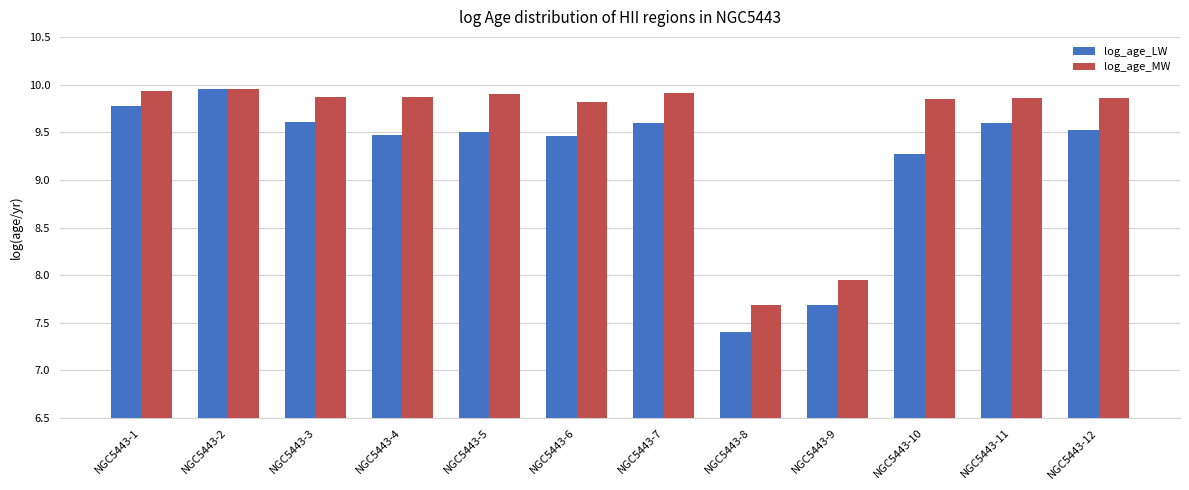

At which label does log_age_LW reach its minimum?

NGC5443-8